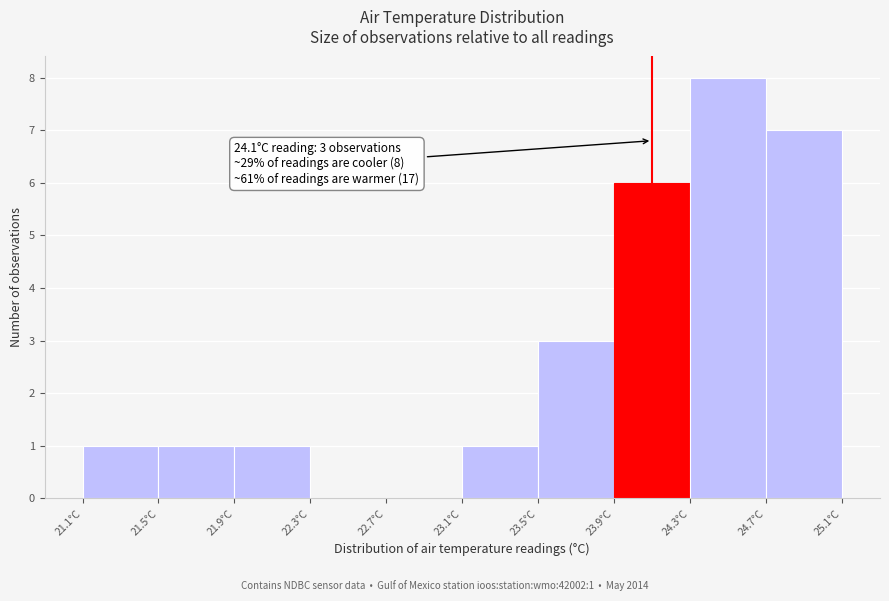

Which range on the x-axis has the tallest bar?

24.3 to 24.7